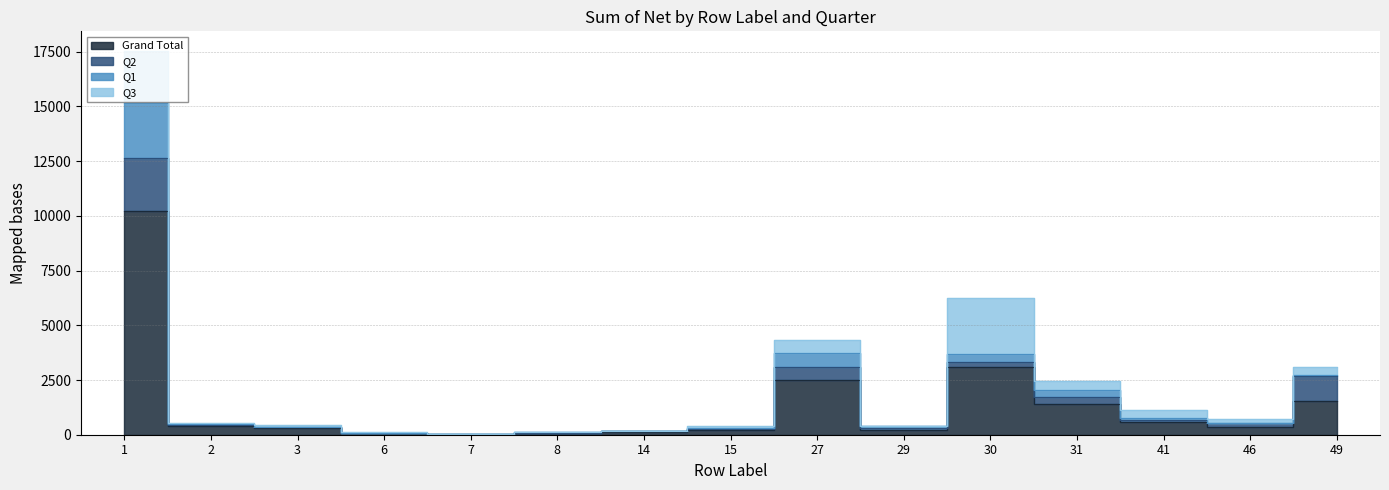

What is the average value of the Grand Total series?

1408.4